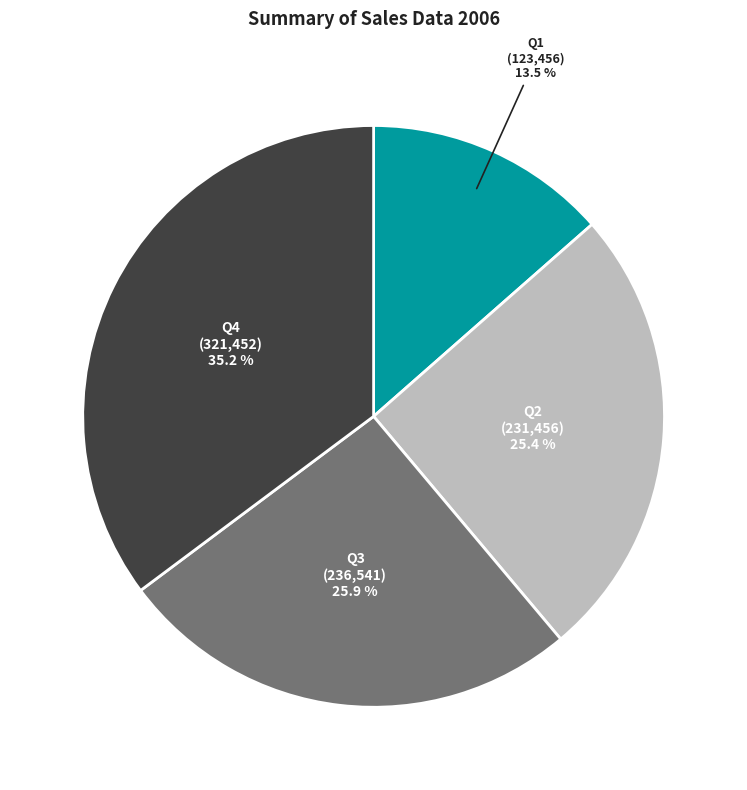

To the nearest percent, what is the combined percentage of Q3 and Q2?

51%